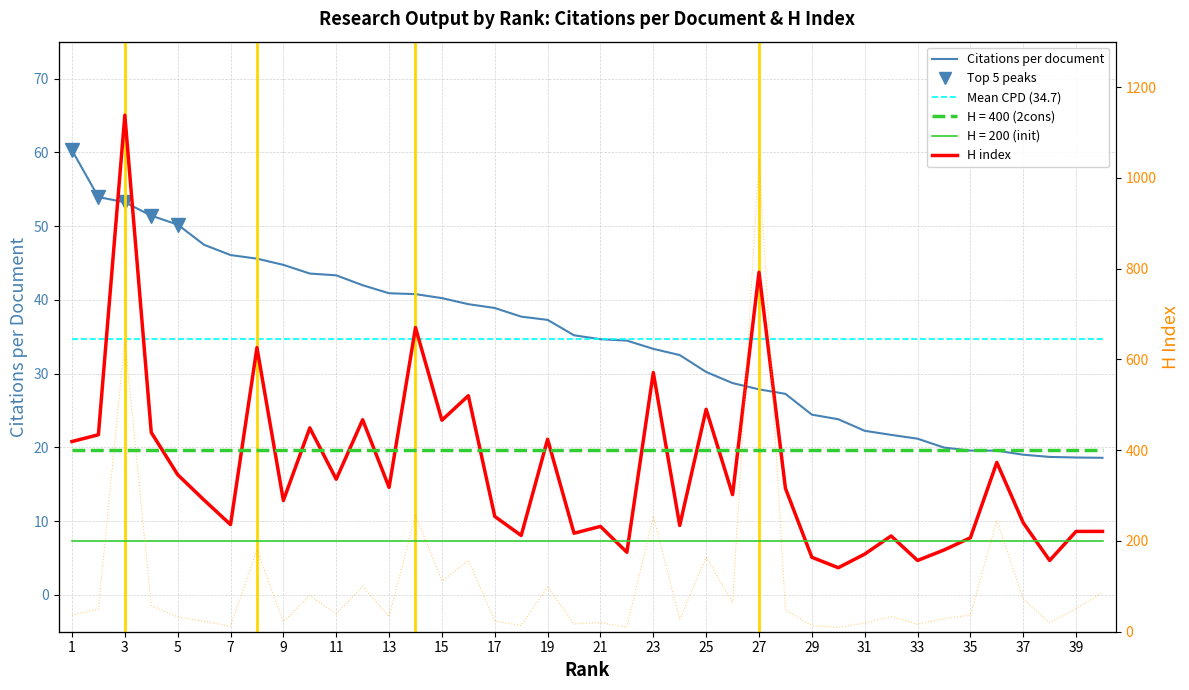

What is the difference between the second highest and minimum values in the H index series?

651.0